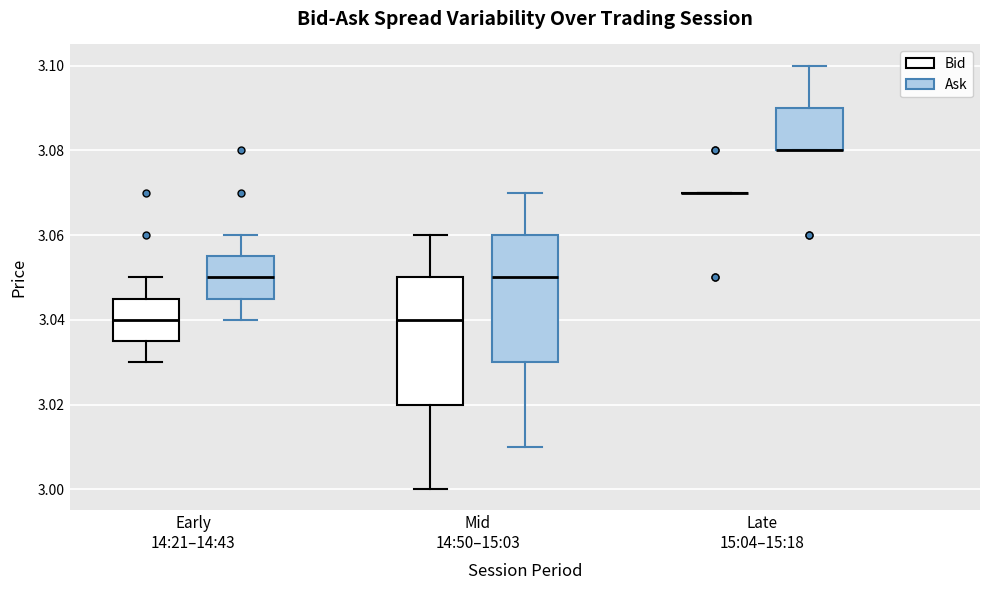

Reading left to right, transcribe this box plot: for each box, give where its median line is, the range the box spans, and where its two whiskers end, as read against the y-axis. The values are not printed on the chart, so give them approximately, as read against the axis.

Early 14:21–14:43 (Bid): median 3.040, box 3.036 to 3.046, whiskers 3.030 to 3.050
Early 14:21–14:43 (Ask): median 3.050, box 3.046 to 3.056, whiskers 3.040 to 3.060
Mid 14:50–15:03 (Bid): median 3.040, box 3.020 to 3.050, whiskers 3.000 to 3.060
Mid 14:50–15:03 (Ask): median 3.050, box 3.030 to 3.060, whiskers 3.010 to 3.070
Late 15:04–15:18 (Bid): box collapsed to a line at 3.070, whiskers 3.070 to 3.070
Late 15:04–15:18 (Ask): median 3.080 (drawn on the box's lower edge), box 3.080 to 3.090, whiskers 3.080 to 3.100